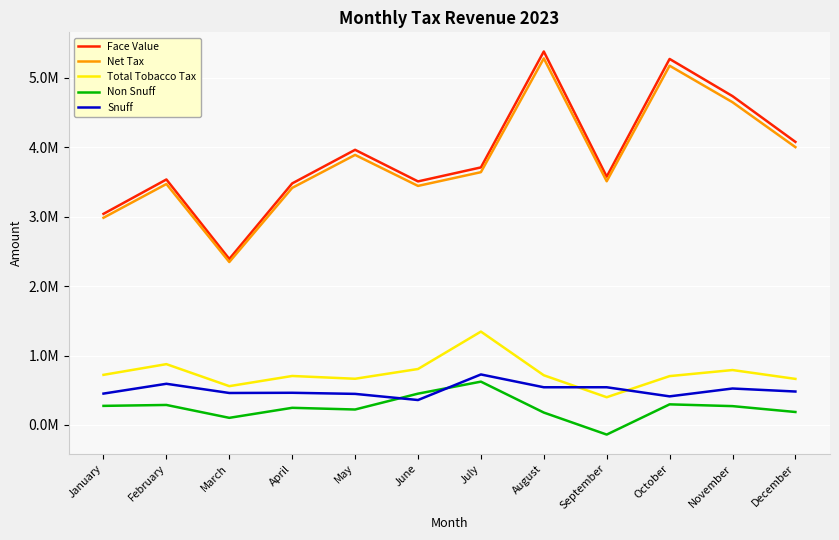

Where is the first local maximum for Total Tobacco Tax?

February